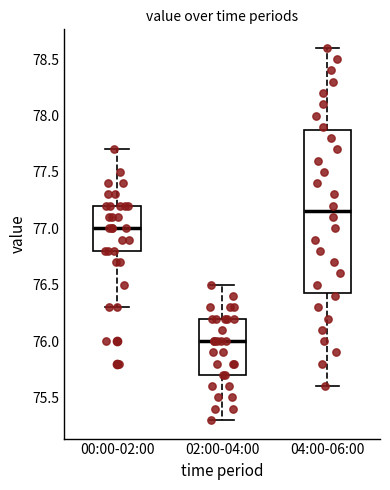

Which box's median line is the highest?

04:00-06:00